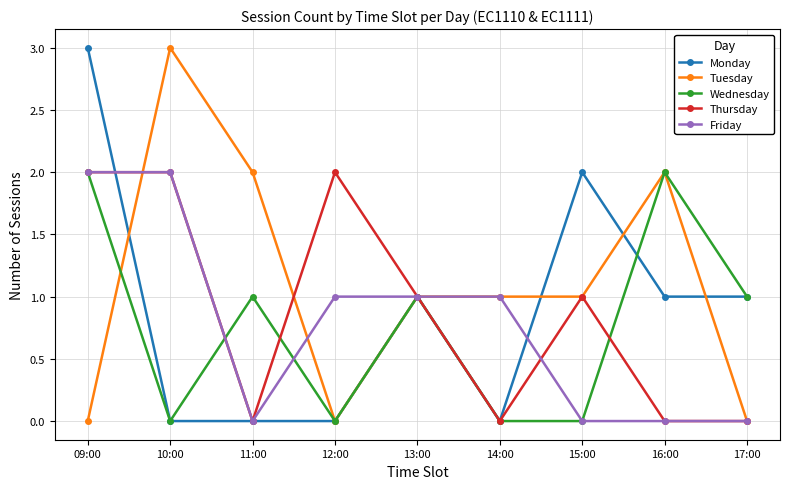

The Wednesday series shows 0 at 12:00. True or false?

True